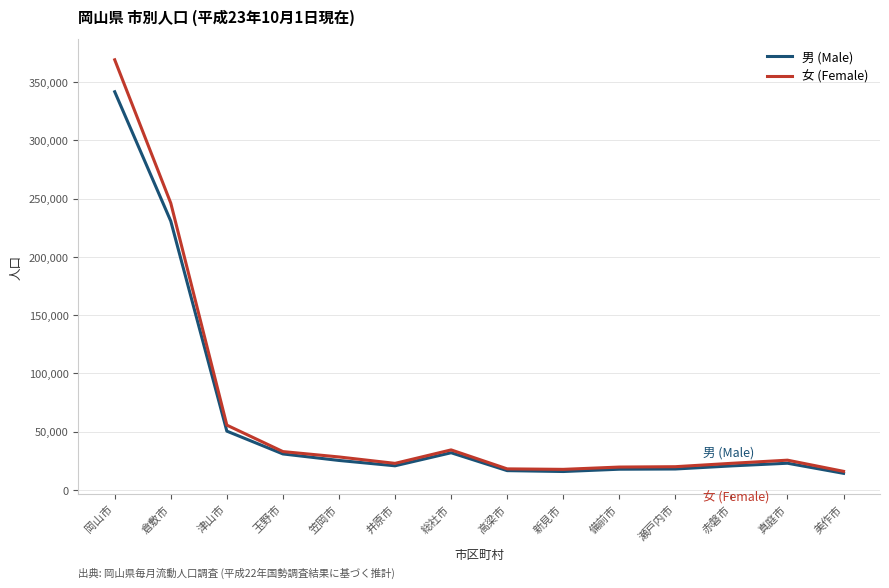

What position from the right is 井原市?

9